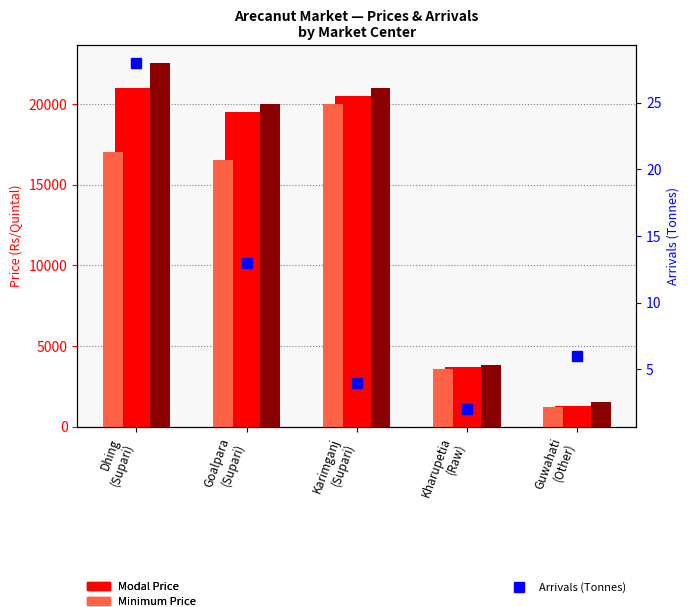

Count the number of data series in this chart.

4